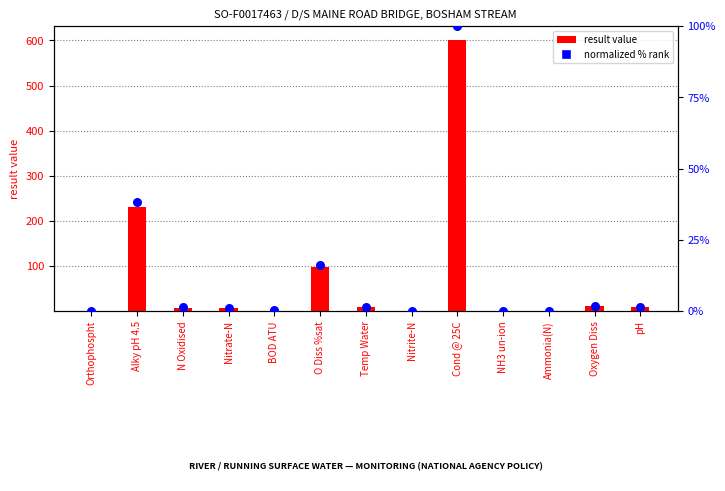

At how many categories does at least one series exceed 179?

2